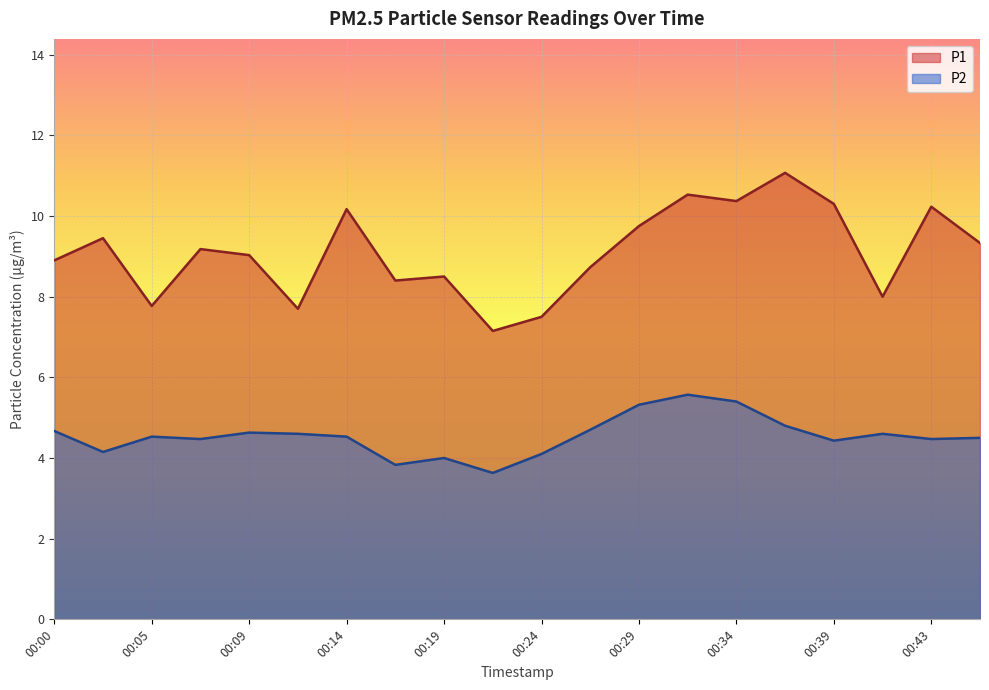

How many categories are shown in the chart?

20